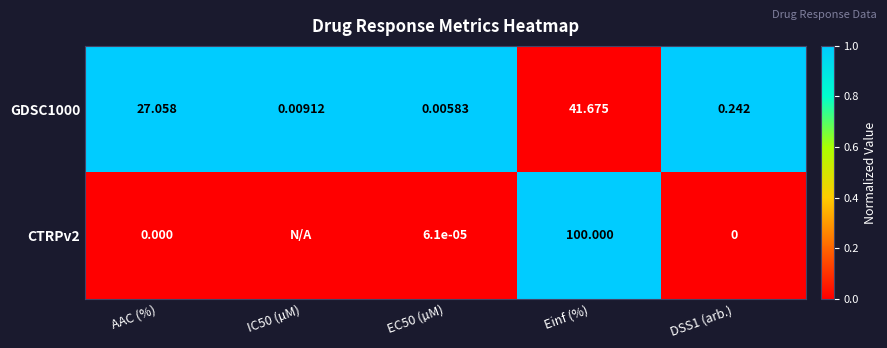

Is the value of GDSC1000 at DSS1 (arb.) greater than the value of CTRPv2 at DSS1 (arb.)?

Yes